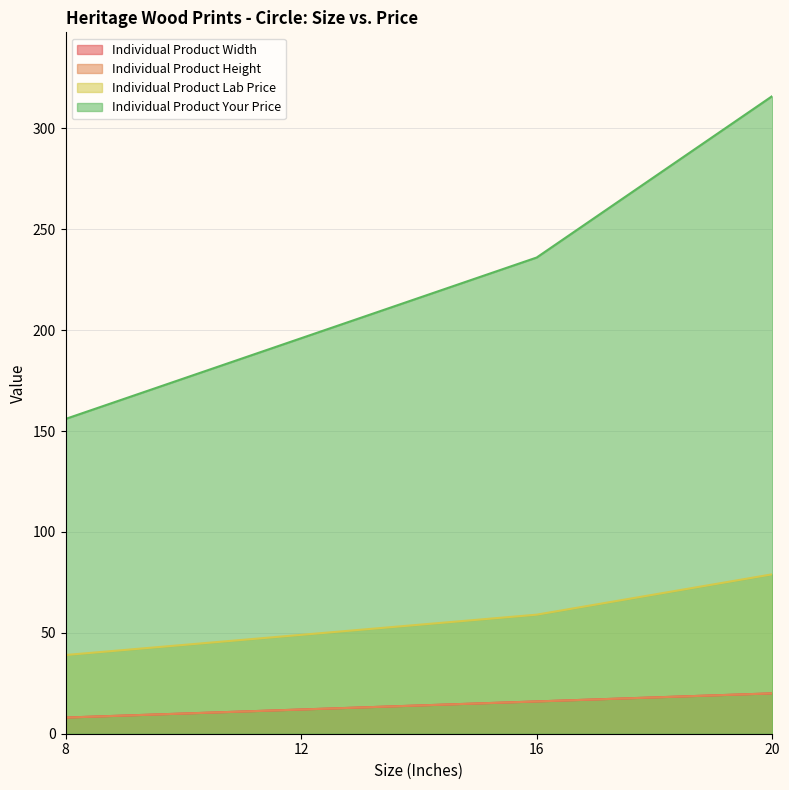

What is the difference between the Individual Product Width values at 20 and 16?

4